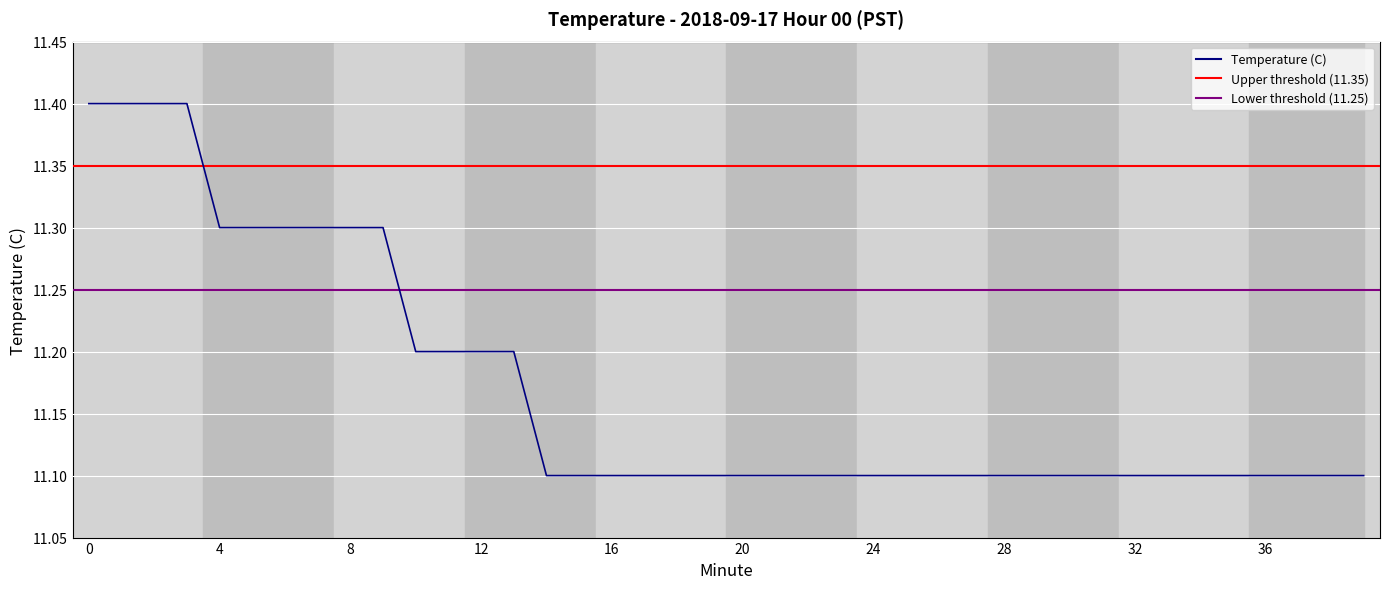

What is the maximum value shown in the chart?

11.4